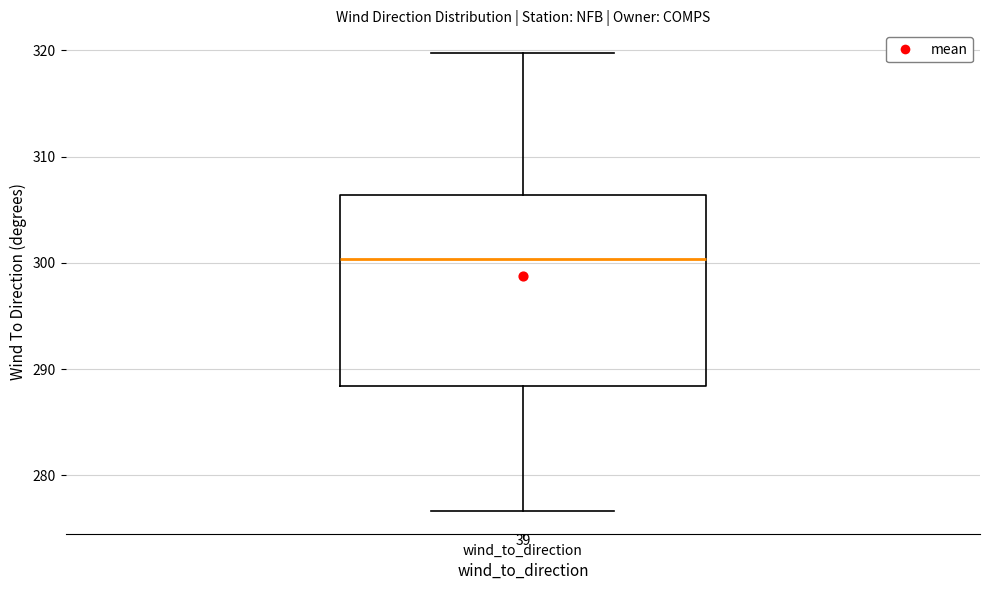

Where does the median line of the box for wind_to_direction sit on the y-axis? The values are not printed on the chart, so give them approximately, as read against the axis.

300